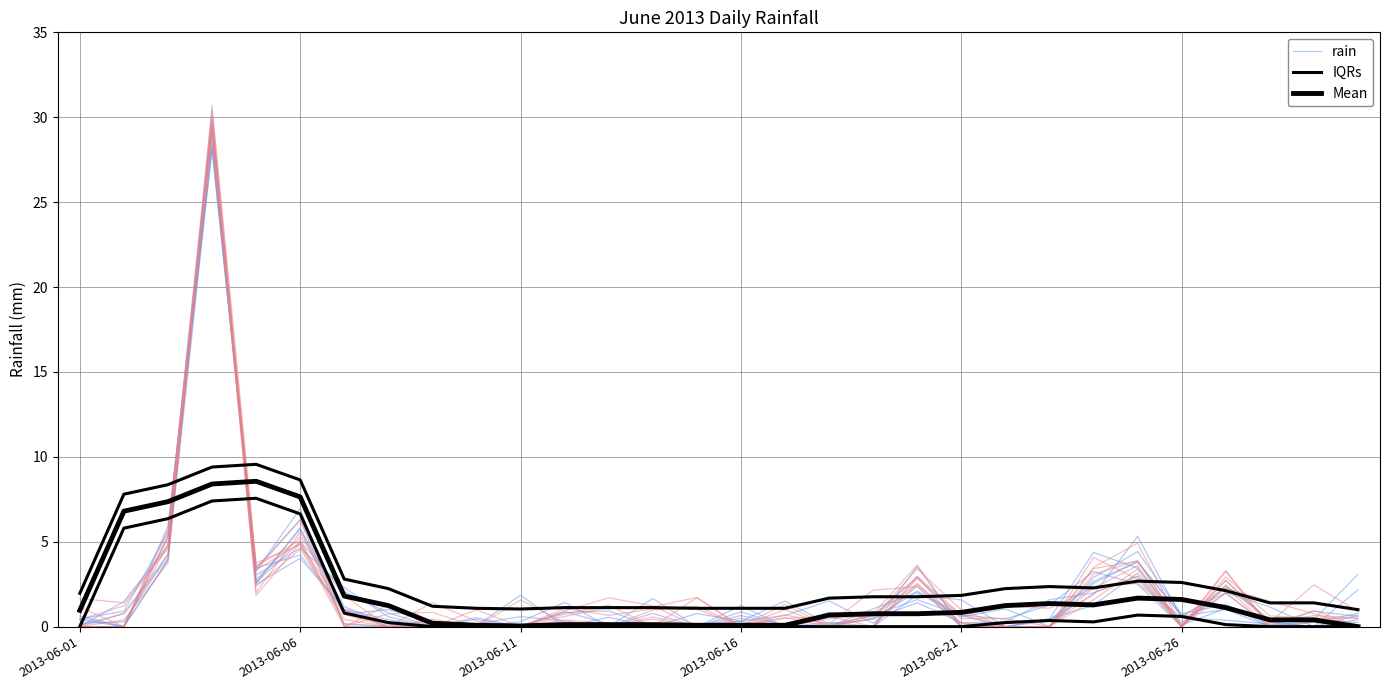

What is the approximate value of Mean at 7?

1.2